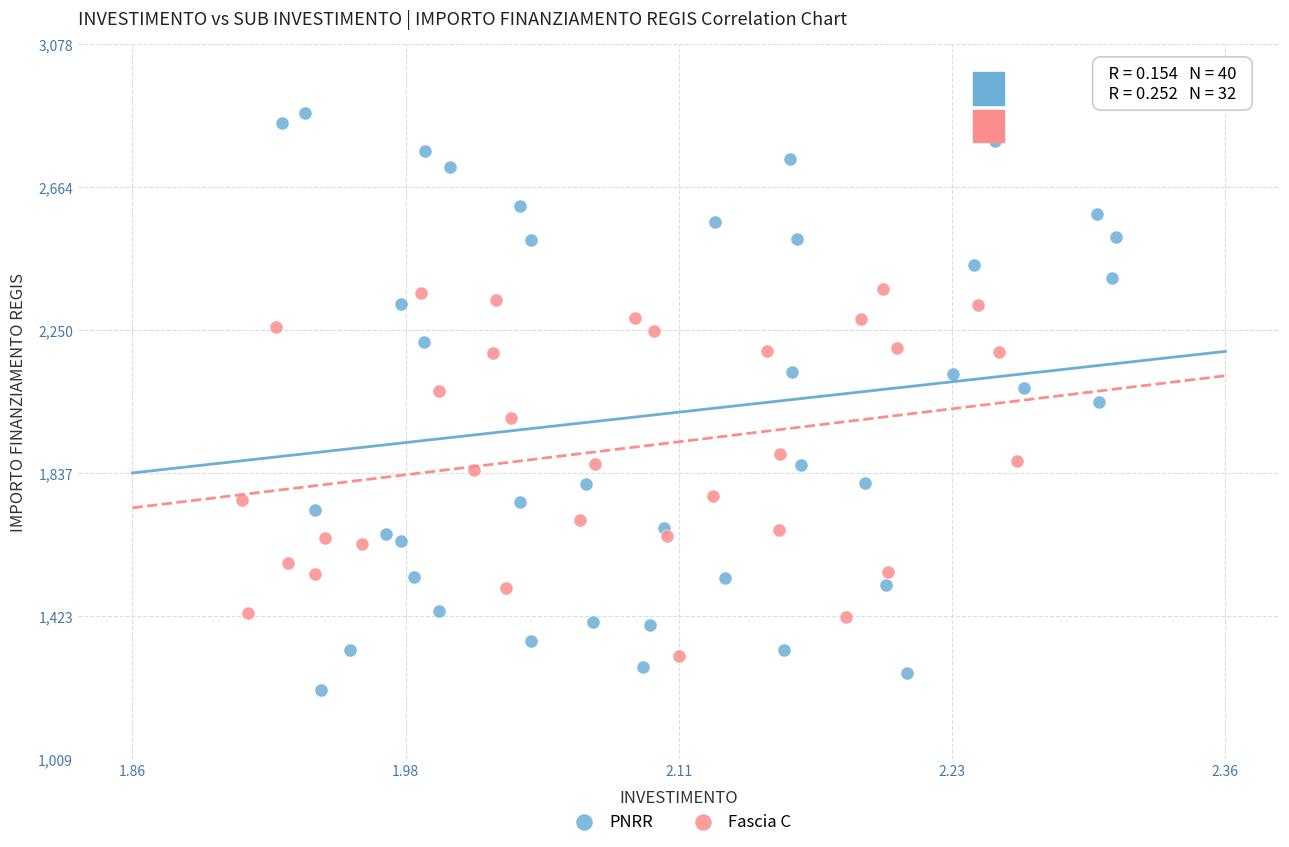

Which series has the largest Y range (max minus min)?

PNRR